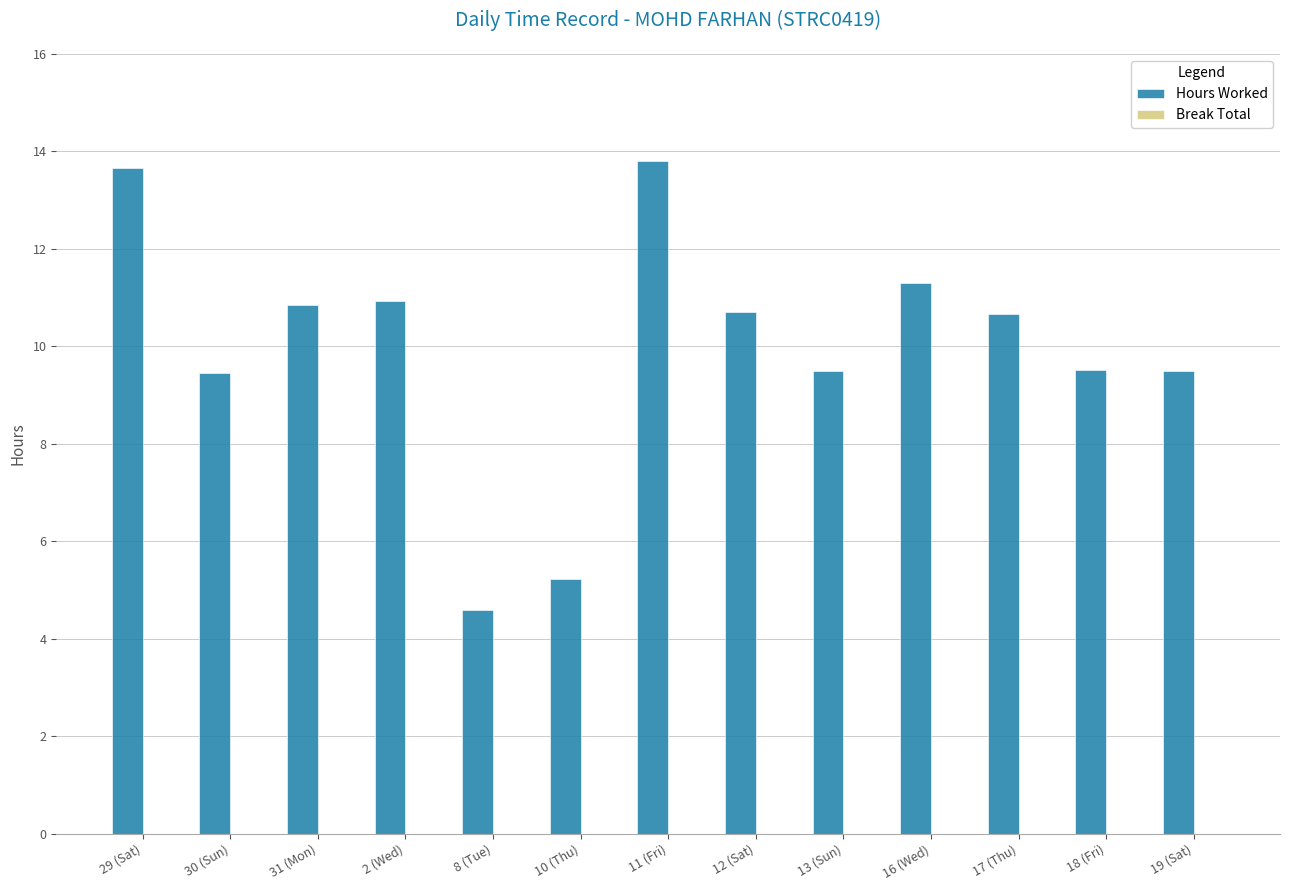

What is the difference between the values at 11 (Fri) and 10 (Thu)?

8.6